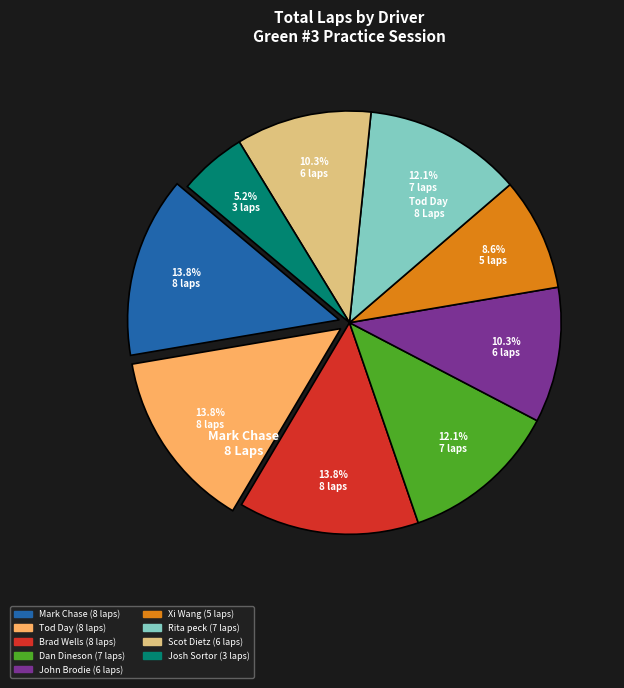

To the nearest percent, what is the average slice percentage?

11%